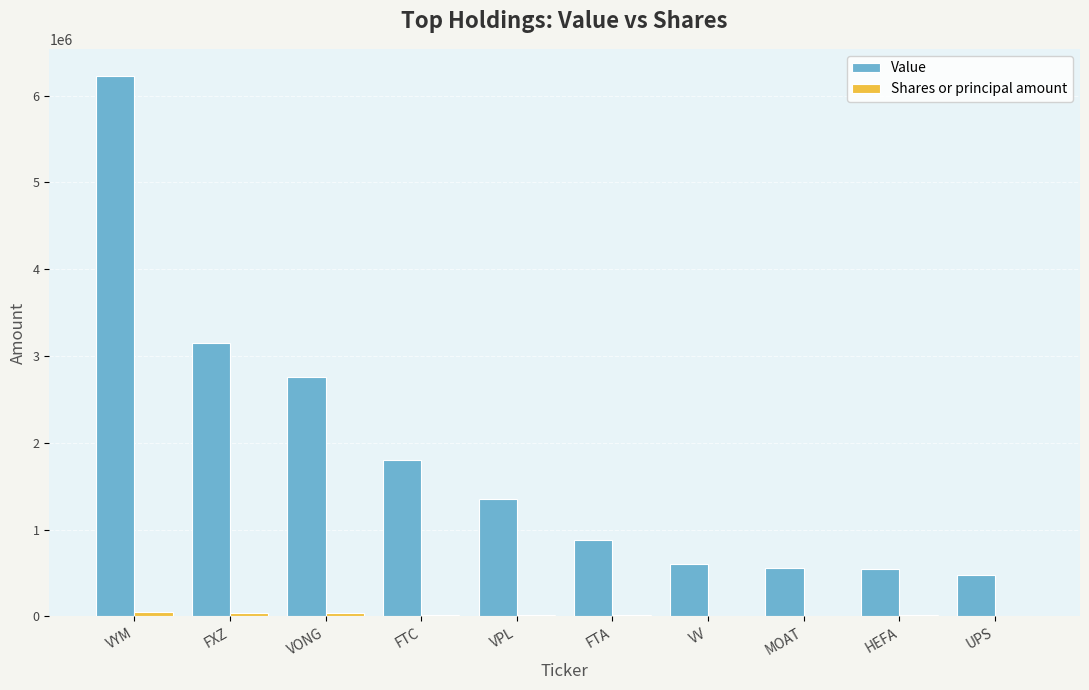

At which category does the chart reach its peak across all series?

VYM